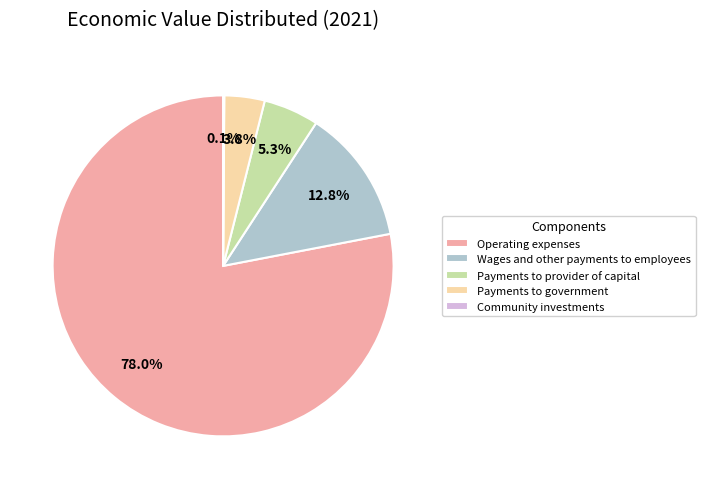

Is there any slice that represents more than half of the pie?

Yes